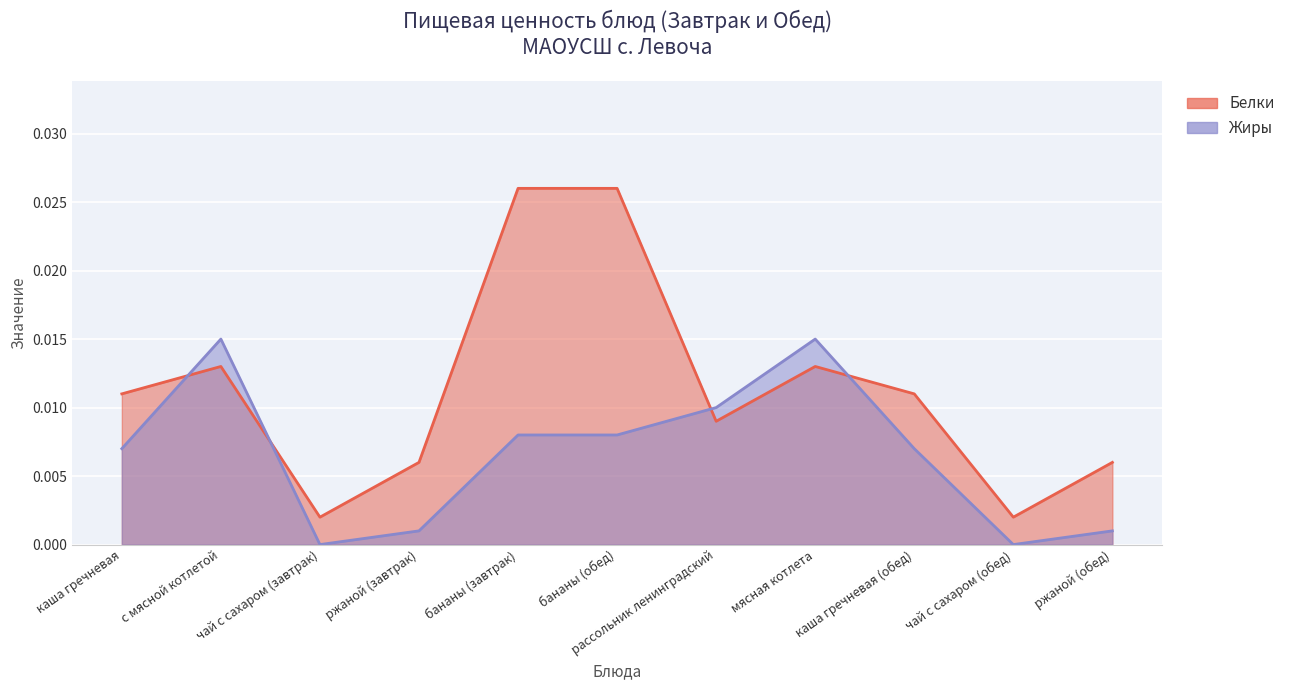

Which series has the widest spread of values?

Белки